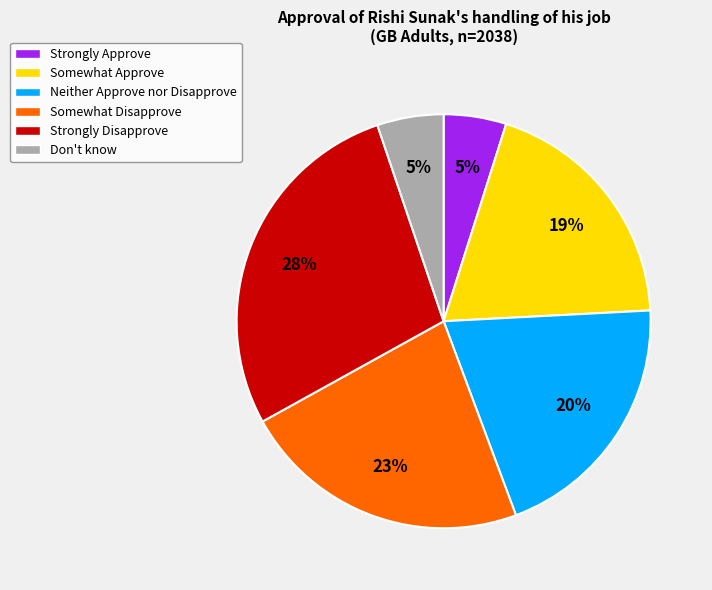

Does Strongly Approve represent more than half of the total?

No